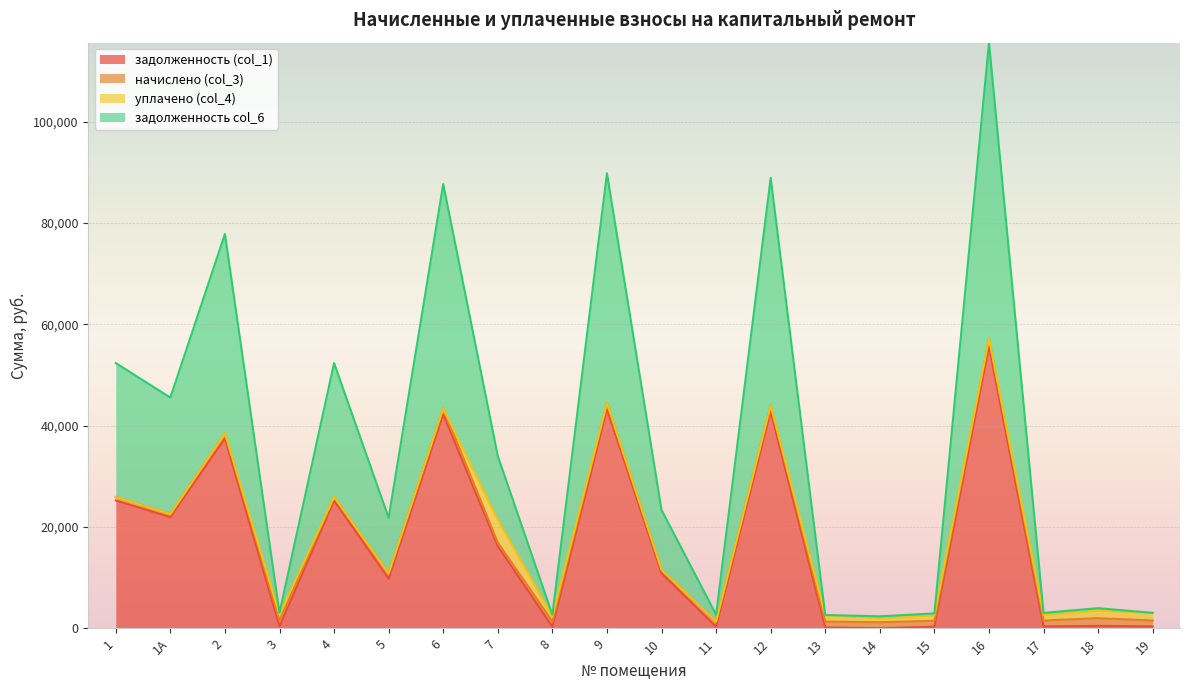

At which label does задолженность (col_1) first exceed 10850?

1